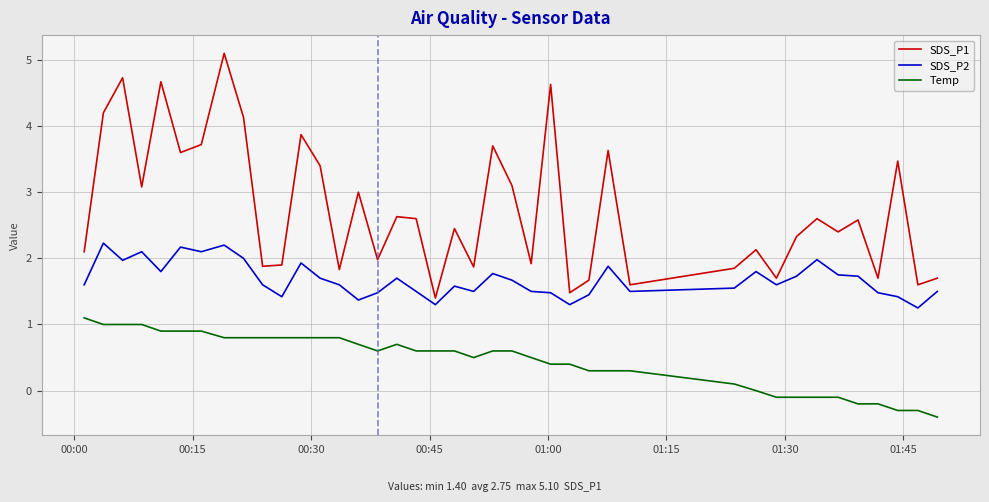

What are all the series names shown in the legend?

SDS_P1, SDS_P2, Temp